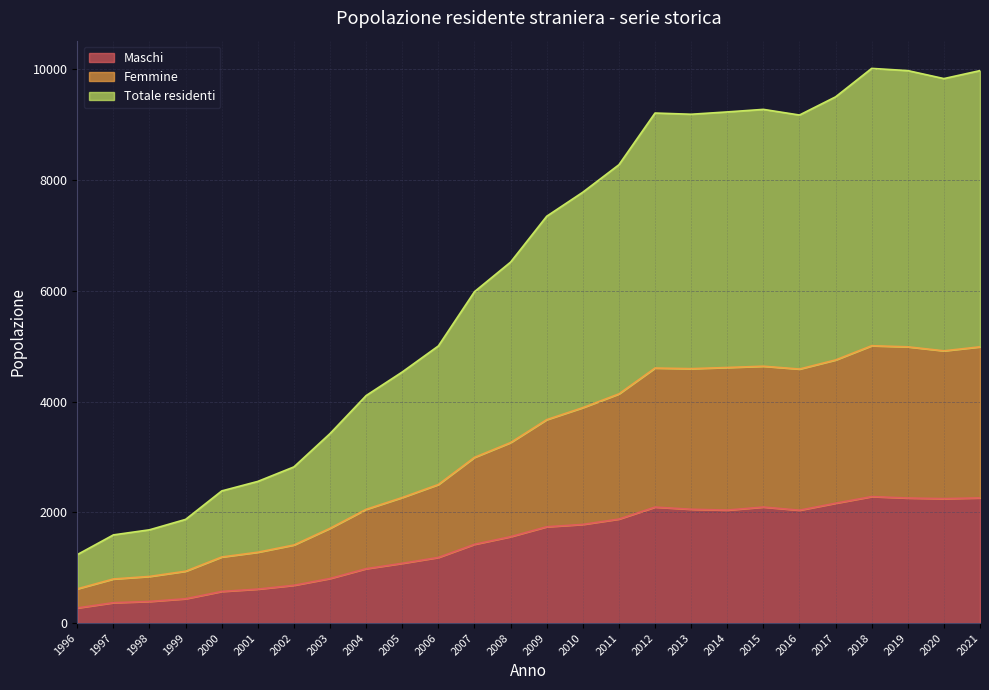

At how many categories does at least one series exceed 9829?

4